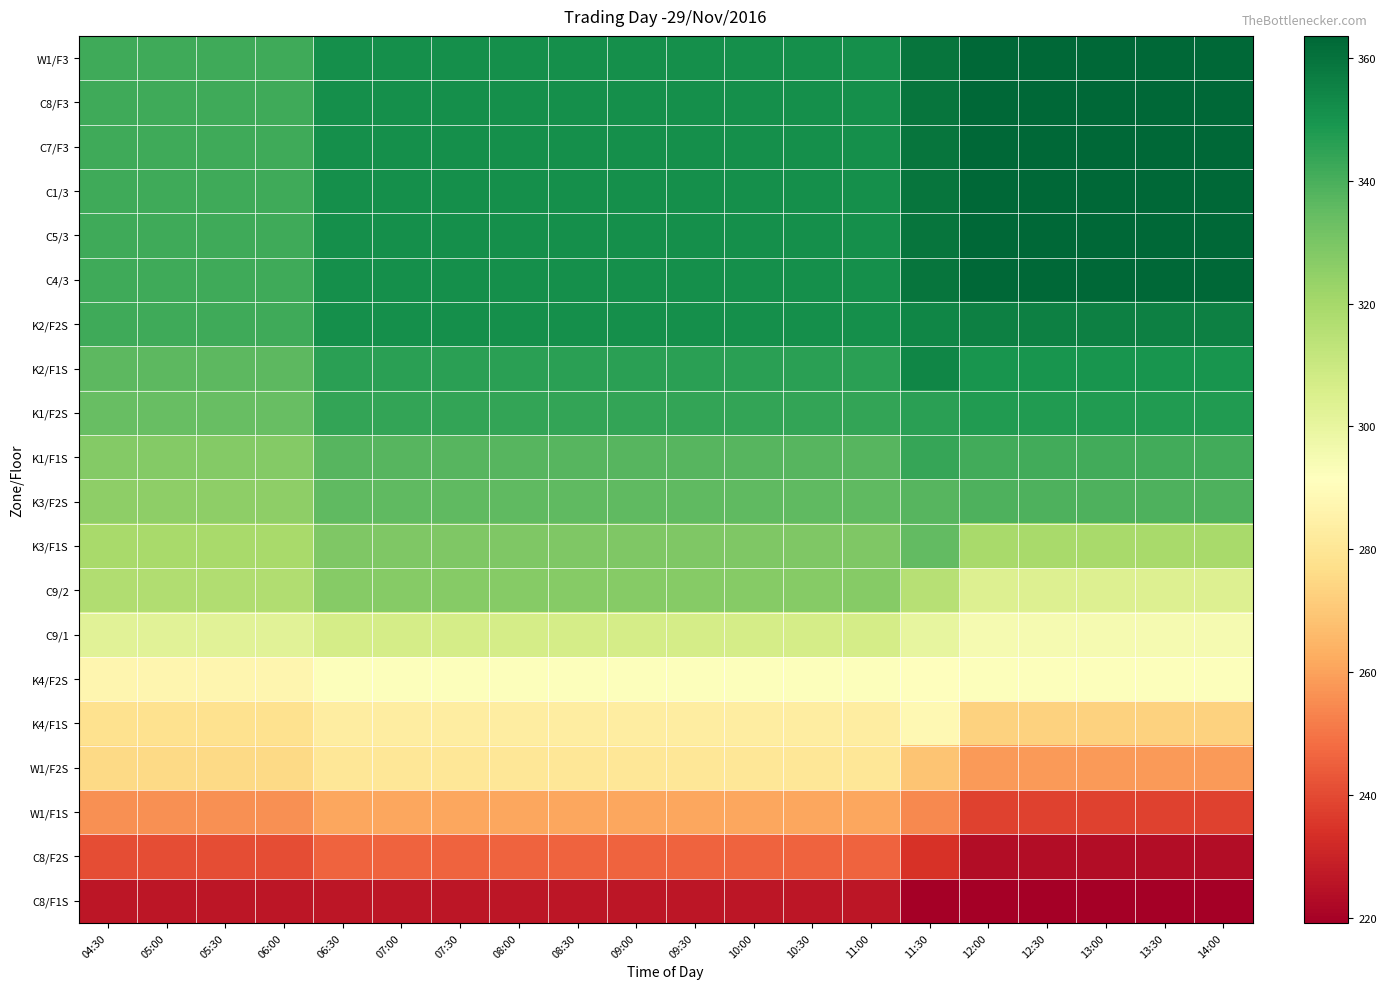

Reading left to right, extract all data points from this chart.

W1/F3: 04:30=341.6	05:00=341.6	05:30=341.6	06:00=341.6	06:30=351.6	07:00=351.6	07:30=351.6	08:00=351.6	08:30=351.6	09:00=351.6	09:30=351.6	10:00=351.6	10:30=351.6	11:00=351.6	11:30=359.6	12:00=363.6	12:30=363.6	13:00=363.6	13:30=363.6	14:00=363.6
C8/F3: 04:30=341.6	05:00=341.6	05:30=341.6	06:00=341.6	06:30=351.6	07:00=351.6	07:30=351.6	08:00=351.6	08:30=351.6	09:00=351.6	09:30=351.6	10:00=351.6	10:30=351.6	11:00=351.6	11:30=359.6	12:00=363.6	12:30=363.6	13:00=363.6	13:30=363.6	14:00=363.6
C7/F3: 04:30=341.6	05:00=341.6	05:30=341.6	06:00=341.6	06:30=351.6	07:00=351.6	07:30=351.6	08:00=351.6	08:30=351.6	09:00=351.6	09:30=351.6	10:00=351.6	10:30=351.6	11:00=351.6	11:30=359.6	12:00=363.6	12:30=363.6	13:00=363.6	13:30=363.6	14:00=363.6
C1/3: 04:30=341.6	05:00=341.6	05:30=341.6	06:00=341.6	06:30=351.6	07:00=351.6	07:30=351.6	08:00=351.6	08:30=351.6	09:00=351.6	09:30=351.6	10:00=351.6	10:30=351.6	11:00=351.6	11:30=359.6	12:00=363.6	12:30=363.6	13:00=363.6	13:30=363.6	14:00=363.6
C5/3: 04:30=341.6	05:00=341.6	05:30=341.6	06:00=341.6	06:30=351.6	07:00=351.6	07:30=351.6	08:00=351.6	08:30=351.6	09:00=351.6	09:30=351.6	10:00=351.6	10:30=351.6	11:00=351.6	11:30=359.6	12:00=363.6	12:30=363.6	13:00=363.6	13:30=363.6	14:00=363.6
C4/3: 04:30=341.6	05:00=341.6	05:30=341.6	06:00=341.6	06:30=351.6	07:00=351.6	07:30=351.6	08:00=351.6	08:30=351.6	09:00=351.6	09:30=351.6	10:00=351.6	10:30=351.6	11:00=351.6	11:30=359.6	12:00=363.6	12:30=363.6	13:00=363.6	13:30=363.6	14:00=363.6
K2/F2S: 04:30=341.6	05:00=341.6	05:30=341.6	06:00=341.6	06:30=351.6	07:00=351.6	07:30=351.6	08:00=351.6	08:30=351.6	09:00=351.6	09:30=351.6	10:00=351.6	10:30=351.6	11:00=351.6	11:30=354.1	12:00=356.1	12:30=356.1	13:00=356.1	13:30=356.1	14:00=356.1
K2/F1S: 04:30=336.1	05:00=336.1	05:30=336.1	06:00=336.1	06:30=346.1	07:00=346.1	07:30=346.1	08:00=346.1	08:30=346.1	09:00=346.1	09:30=346.1	10:00=346.1	10:30=346.1	11:00=346.1	11:30=354.1	12:00=349.6	12:30=349.6	13:00=349.6	13:30=349.6	14:00=349.6
K1/F2S: 04:30=334.1	05:00=334.1	05:30=334.1	06:00=334.1	06:30=344.1	07:00=344.1	07:30=344.1	08:00=344.1	08:30=344.1	09:00=344.1	09:30=344.1	10:00=344.1	10:30=344.1	11:00=344.1	11:30=345.6	12:00=347.6	12:30=347.6	13:00=347.6	13:30=347.6	14:00=347.6
K1/F1S: 04:30=327.6	05:00=327.6	05:30=327.6	06:00=327.6	06:30=337.6	07:00=337.6	07:30=337.6	08:00=337.6	08:30=337.6	09:00=337.6	09:30=337.6	10:00=337.6	10:30=337.6	11:00=337.6	11:30=343.6	12:00=341.1	12:30=341.1	13:00=341.1	13:30=341.1	14:00=341.1
K3/F2S: 04:30=325.6	05:00=325.6	05:30=325.6	06:00=325.6	06:30=335.6	07:00=335.6	07:30=335.6	08:00=335.6	08:30=335.6	09:00=335.6	09:30=335.6	10:00=335.6	10:30=335.6	11:00=335.6	11:30=337.1	12:00=339.1	12:30=339.1	13:00=339.1	13:30=339.1	14:00=339.1
K3/F1S: 04:30=319.1	05:00=319.1	05:30=319.1	06:00=319.1	06:30=329.1	07:00=329.1	07:30=329.1	08:00=329.1	08:30=329.1	09:00=329.1	09:30=329.1	10:00=329.1	10:30=329.1	11:00=329.1	11:30=335.1	12:00=319.1	12:30=319.1	13:00=319.1	13:30=319.1	14:00=319.1
C9/2: 04:30=317.1	05:00=317.1	05:30=317.1	06:00=317.1	06:30=327.1	07:00=327.1	07:30=327.1	08:00=327.1	08:30=327.1	09:00=327.1	09:30=327.1	10:00=327.1	10:30=327.1	11:00=327.1	11:30=315.1	12:00=304.1	12:30=304.1	13:00=304.1	13:30=304.1	14:00=304.1
C9/1: 04:30=302.1	05:00=302.1	05:30=302.1	06:00=302.1	06:30=307.1	07:00=307.1	07:30=307.1	08:00=307.1	08:30=307.1	09:00=307.1	09:30=307.1	10:00=307.1	10:30=307.1	11:00=307.1	11:30=300.1	12:00=295.1	12:30=295.1	13:00=295.1	13:30=295.1	14:00=295.1
K4/F2S: 04:30=287.1	05:00=287.1	05:30=287.1	06:00=287.1	06:30=292.1	07:00=292.1	07:30=292.1	08:00=292.1	08:30=292.1	09:00=292.1	09:30=292.1	10:00=292.1	10:30=292.1	11:00=292.1	11:30=291.1	12:00=292.1	12:30=292.1	13:00=292.1	13:30=292.1	14:00=292.1
K4/F1S: 04:30=278.1	05:00=278.1	05:30=278.1	06:00=278.1	06:30=283.1	07:00=283.1	07:30=283.1	08:00=283.1	08:30=283.1	09:00=283.1	09:30=283.1	10:00=283.1	10:30=283.1	11:00=283.1	11:30=288.1	12:00=273.1	12:30=273.1	13:00=273.1	13:30=273.1	14:00=273.1
W1/F2S: 04:30=275.1	05:00=275.1	05:30=275.1	06:00=275.1	06:30=280.1	07:00=280.1	07:30=280.1	08:00=280.1	08:30=280.1	09:00=280.1	09:30=280.1	10:00=280.1	10:30=280.1	11:00=280.1	11:30=269.1	12:00=258.1	12:30=258.1	13:00=258.1	13:30=258.1	14:00=258.1
W1/F1S: 04:30=256.1	05:00=256.1	05:30=256.1	06:00=256.1	06:30=261.1	07:00=261.1	07:30=261.1	08:00=261.1	08:30=261.1	09:00=261.1	09:30=261.1	10:00=261.1	10:30=261.1	11:00=261.1	11:30=254.1	12:00=238.1	12:30=238.1	13:00=238.1	13:30=238.1	14:00=238.1
C8/F2S: 04:30=241.1	05:00=241.1	05:30=241.1	06:00=241.1	06:30=246.1	07:00=246.1	07:30=246.1	08:00=246.1	08:30=246.1	09:00=246.1	09:30=246.1	10:00=246.1	10:30=246.1	11:00=246.1	11:30=234.1	12:00=223.1	12:30=223.1	13:00=223.1	13:30=223.1	14:00=223.1
C8/F1S: 04:30=226.1	05:00=226.1	05:30=226.1	06:00=226.1	06:30=226.1	07:00=226.1	07:30=226.1	08:00=226.1	08:30=226.1	09:00=226.1	09:30=226.1	10:00=226.1	10:30=226.1	11:00=226.1	11:30=219.1	12:00=219.1	12:30=219.1	13:00=219.1	13:30=219.1	14:00=219.1